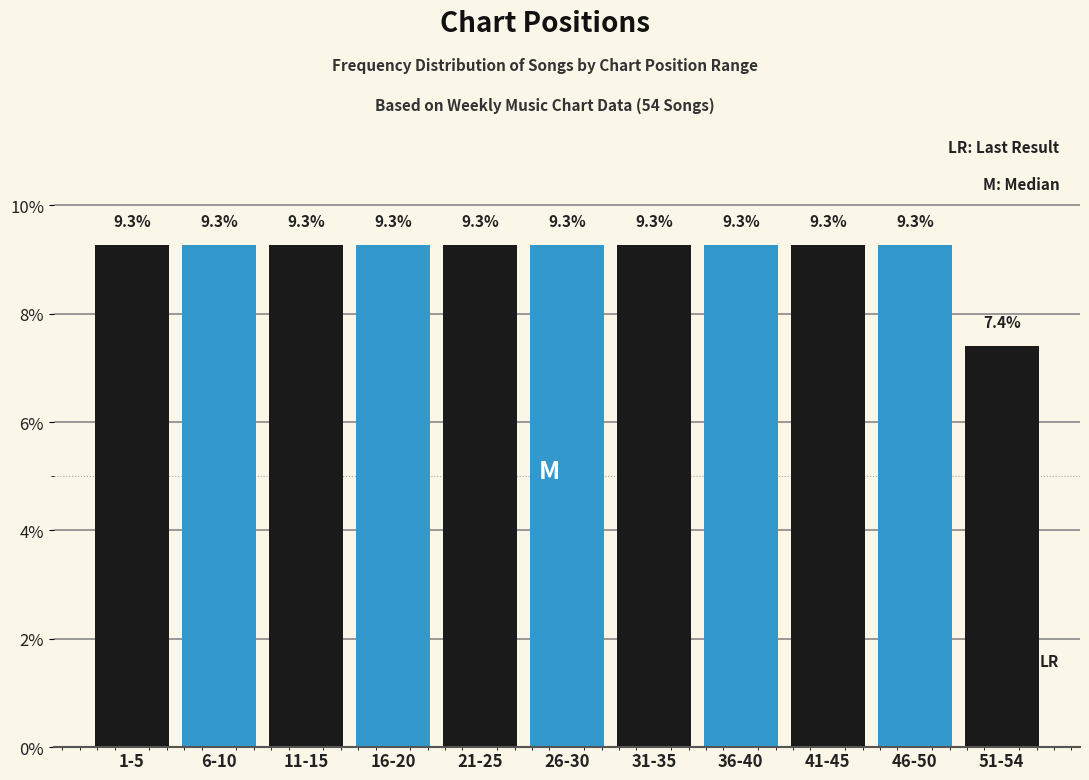

Reading left to right, transcribe all the data shown in this chart.

9.3	9.3	9.3	9.3	9.3	9.3	9.3	9.3	9.3	9.3	7.4